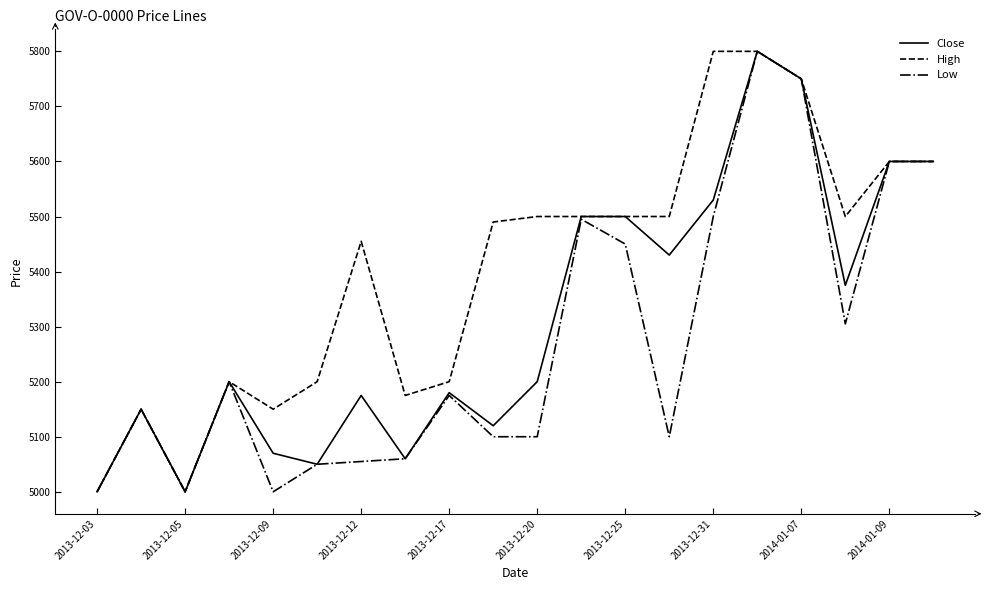

What is the greatest value displayed?

5800